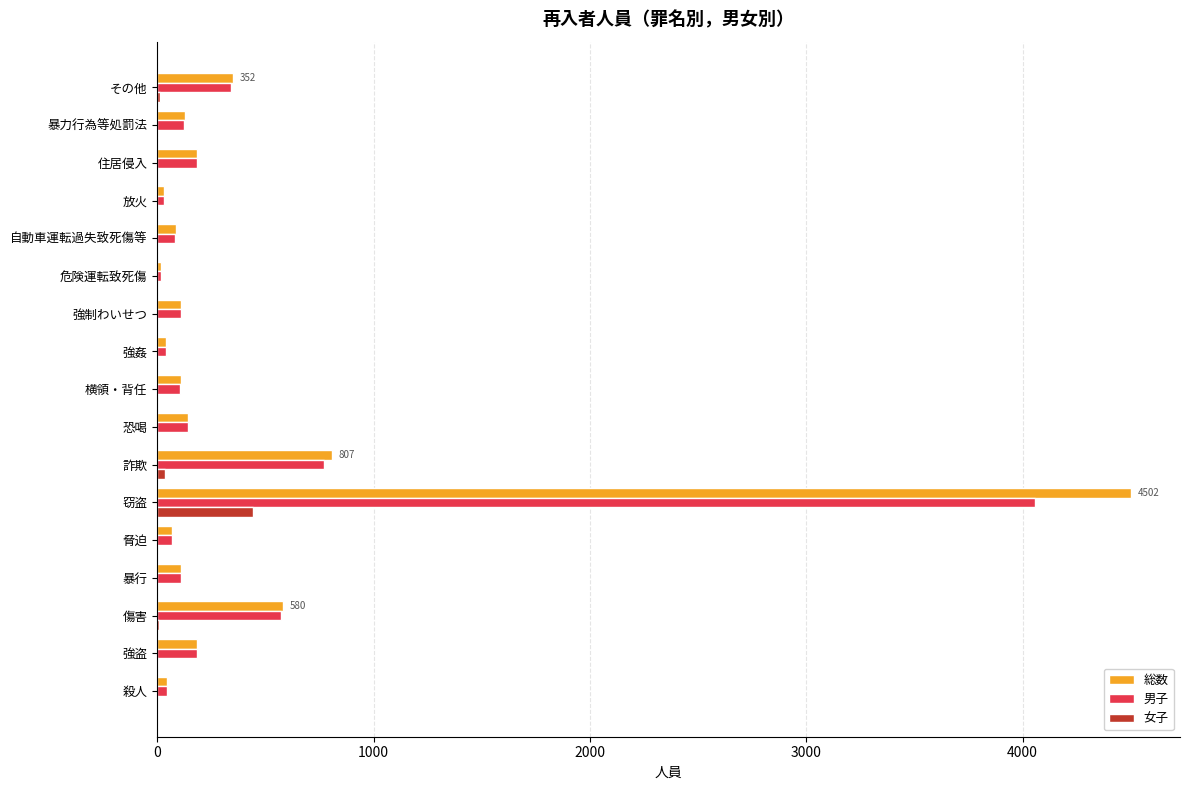

What are all the series names shown in the legend?

総数, 男子, 女子